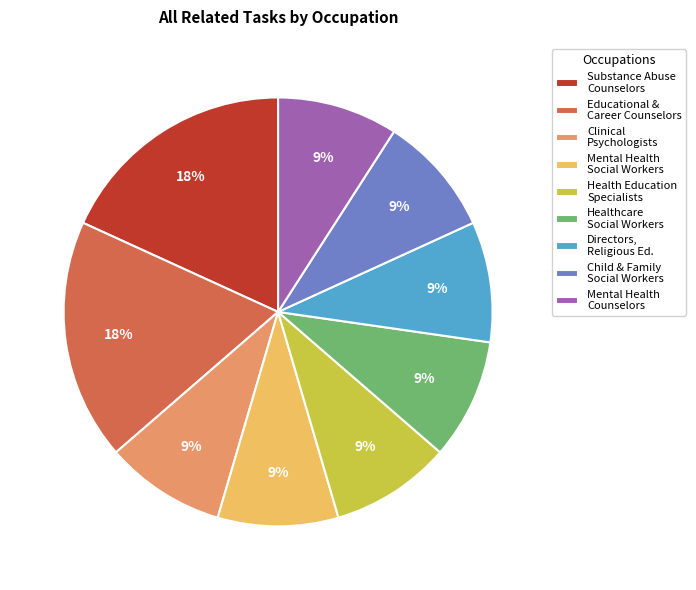

How many slices are in this pie chart?

9